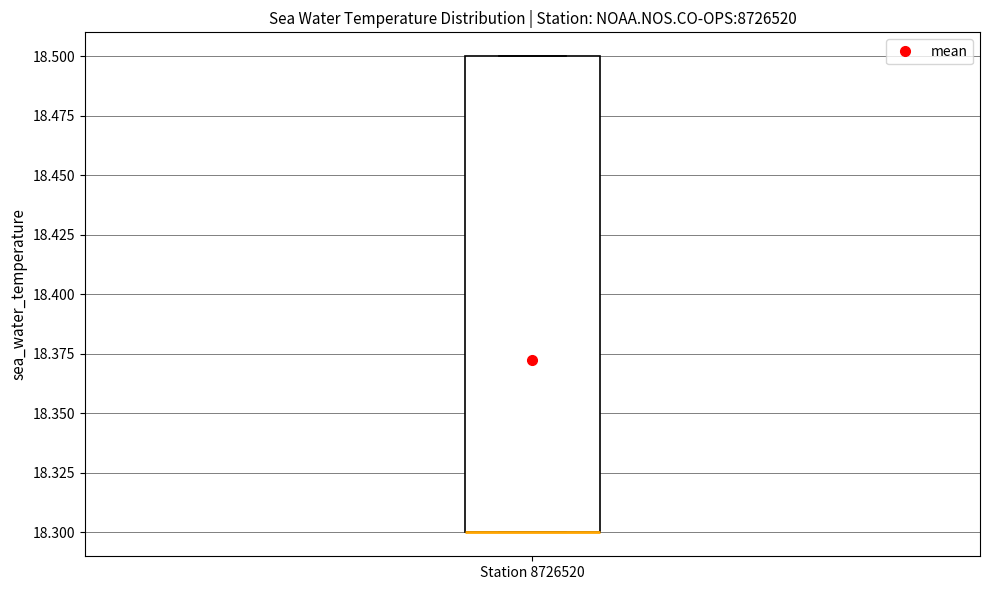

Where is the lower edge of the box for Station 8726520 on the y-axis? The values are not printed on the chart, so give them approximately, as read against the axis.

18.3